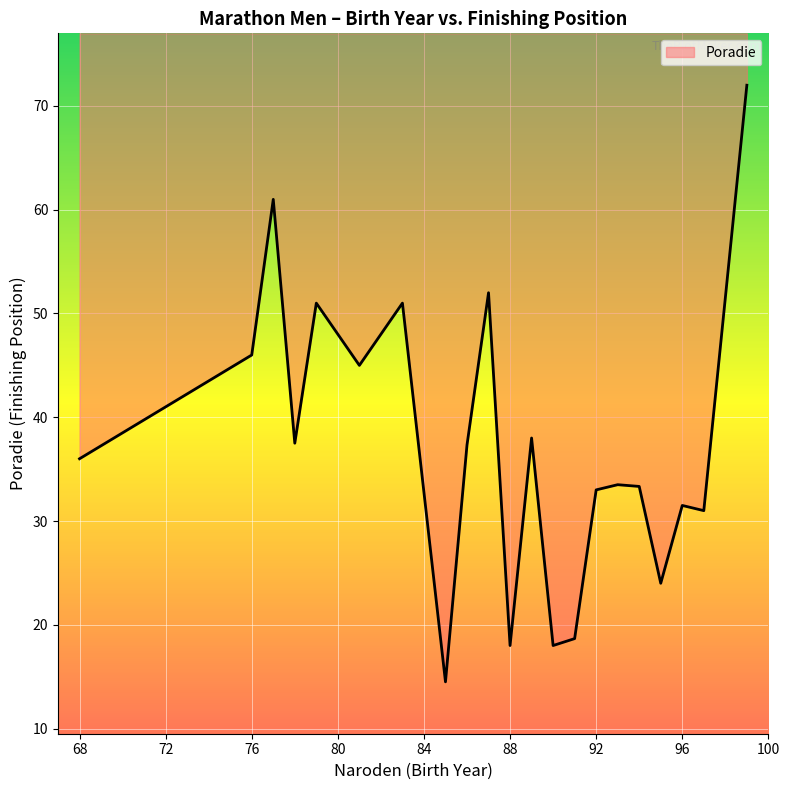

True or false: there are more than 0 points higher than both neighbors.

True